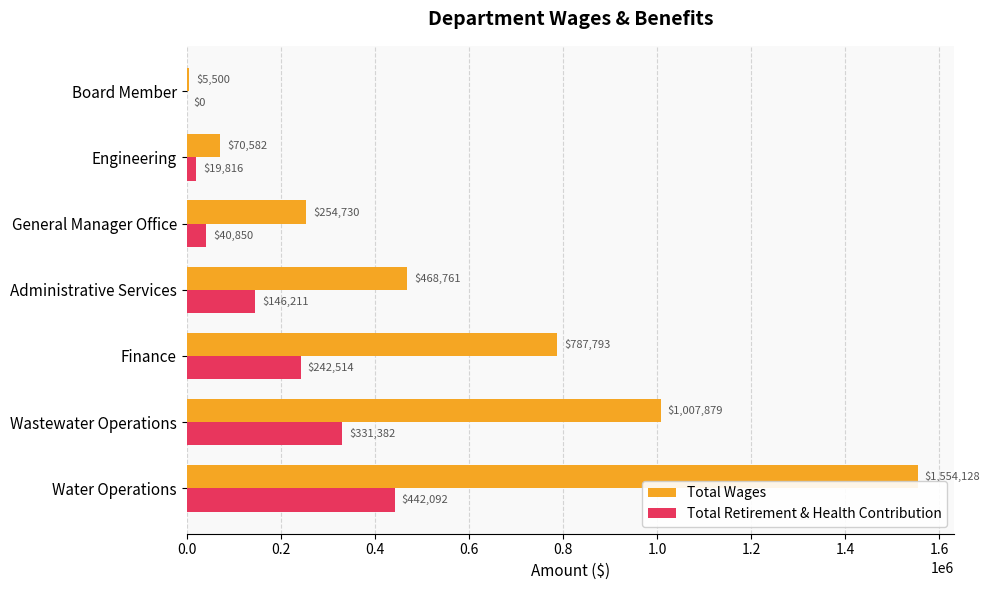

Where is Total Wages nearest to the value 779814?

Finance